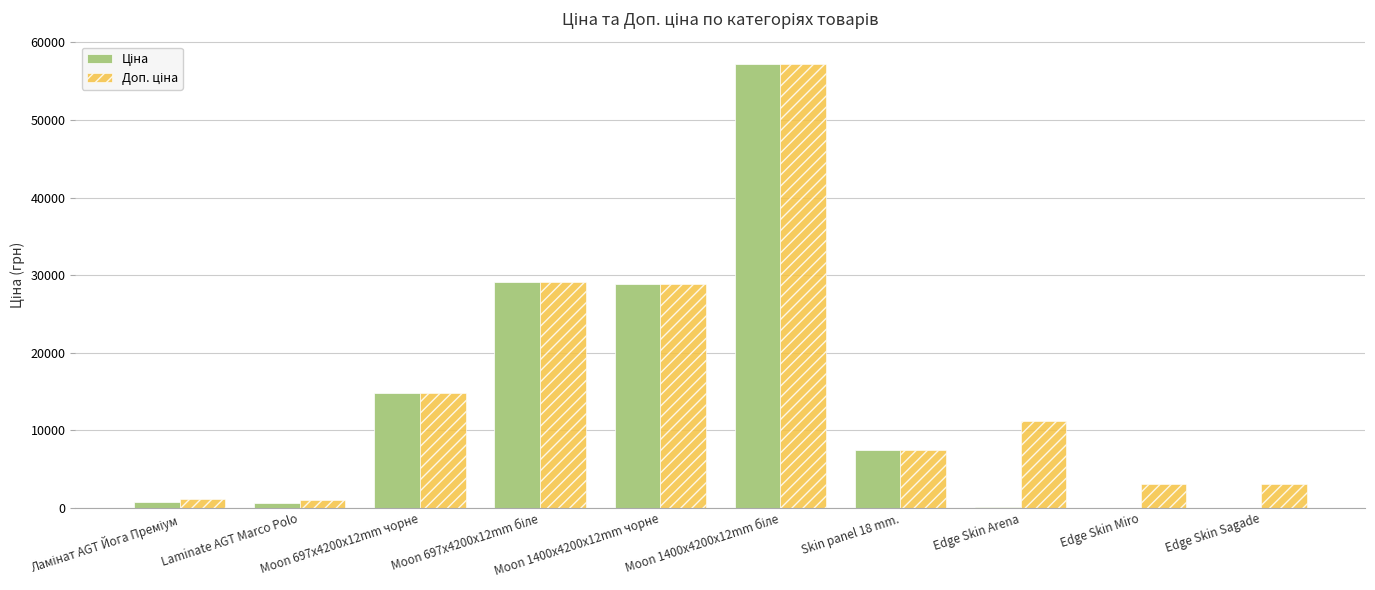

What is the greatest value displayed?

57258.0